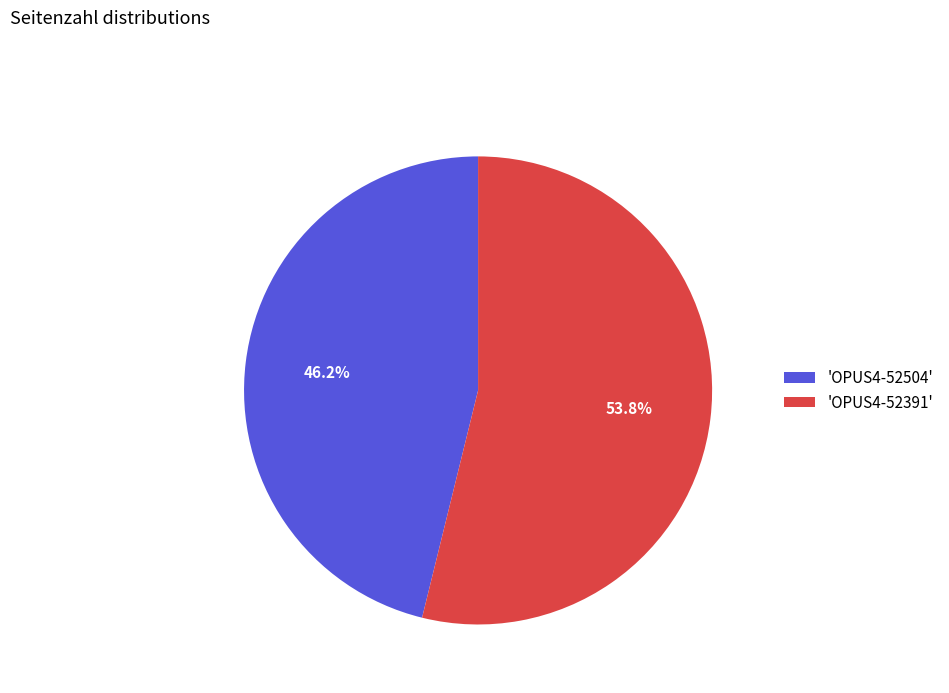

Between 'OPUS4-52504' and 'OPUS4-52391', which is larger?

'OPUS4-52391'